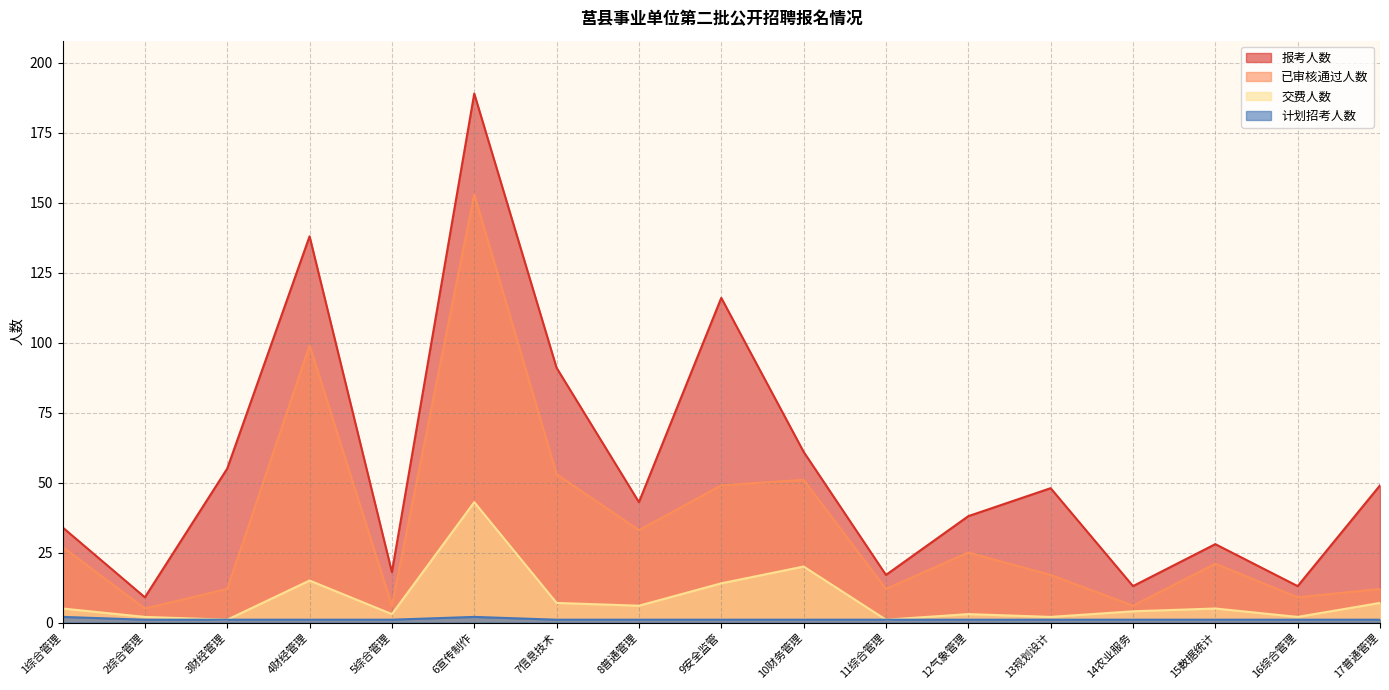

What is the greatest value displayed?

189